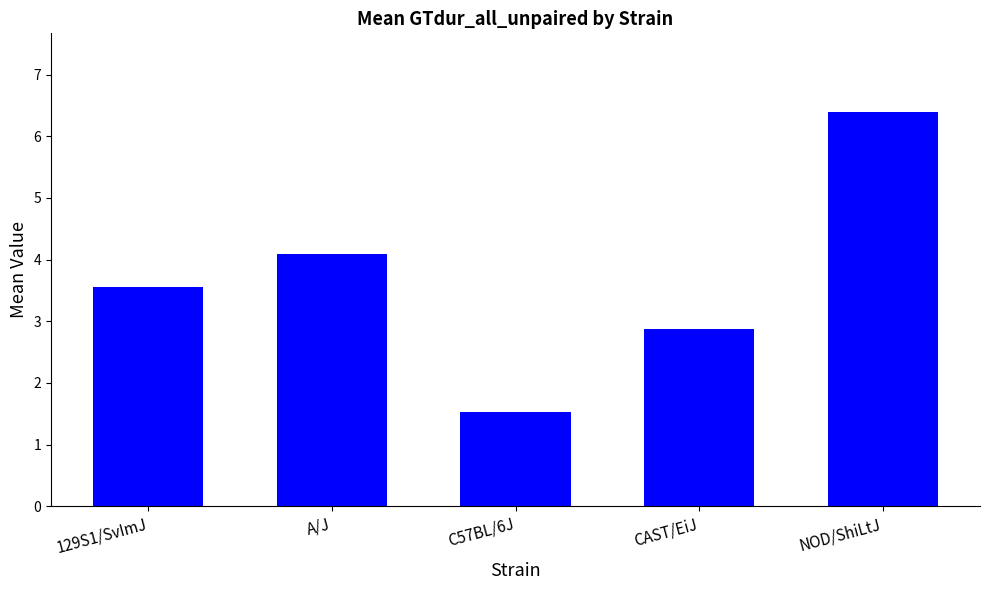

What is the change in value from A/J to NOD/ShiLtJ?

+2.3